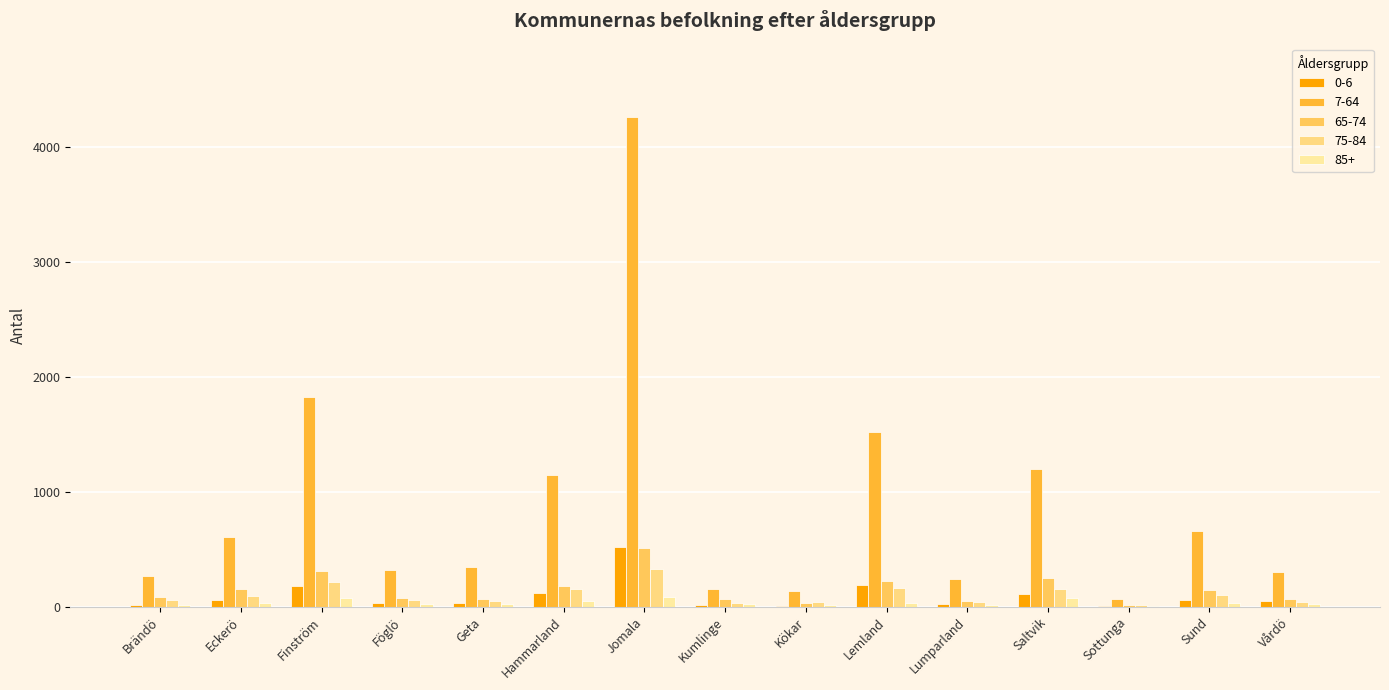

Count the number of categories in the chart.

15